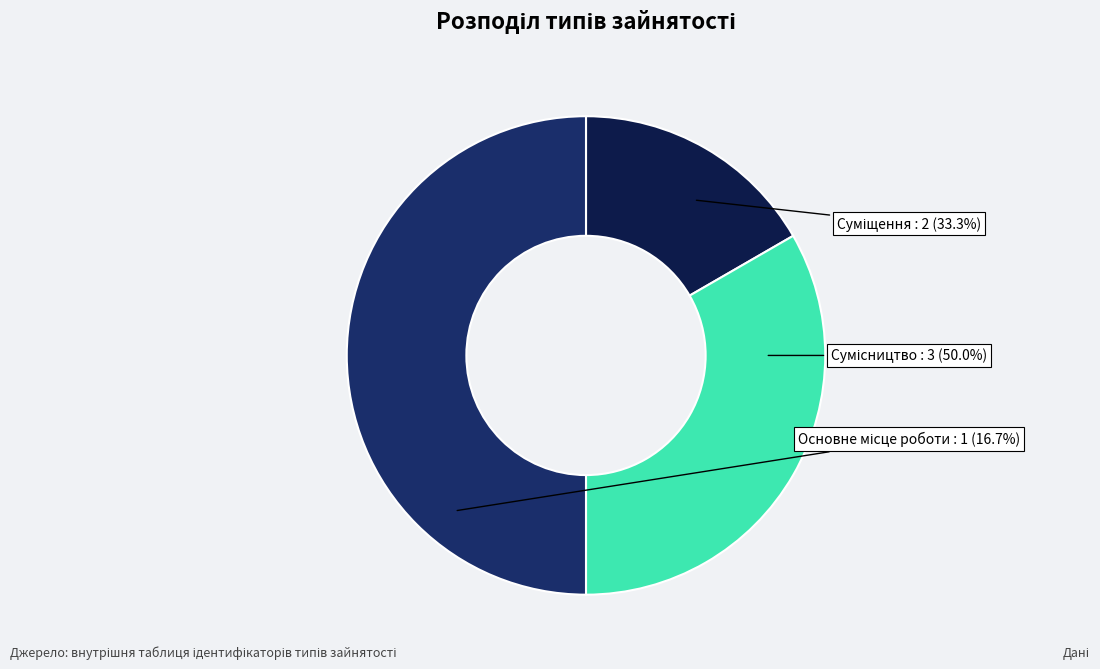

To the nearest percent, what is the average slice percentage?

33%